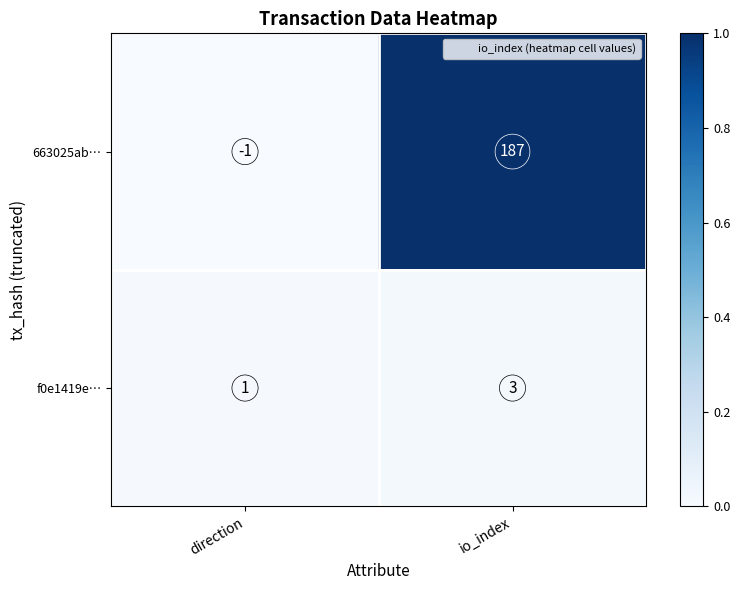

At direction, list the series in order from smallest to largest.

663025ab…, f0e1419e…